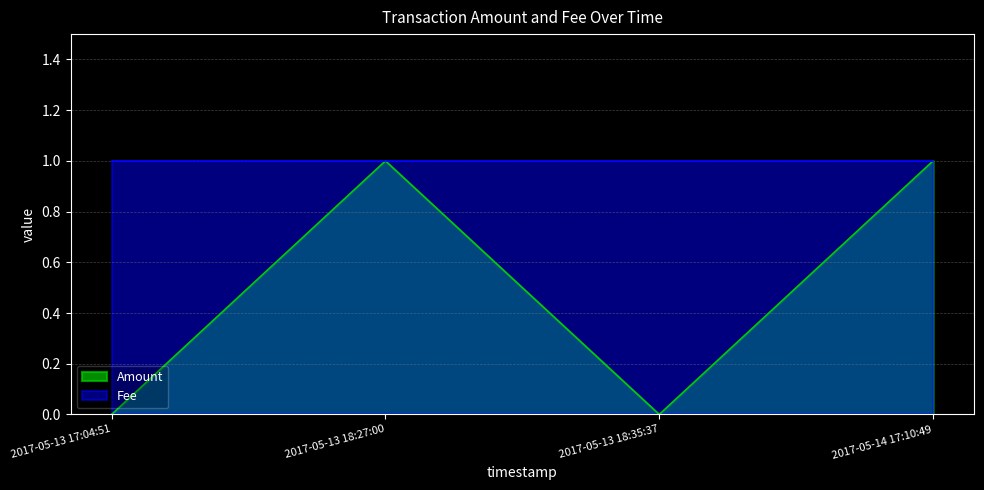

The chart shows a value of -1 at 2017-05-13 17:04:51. True or false?

False